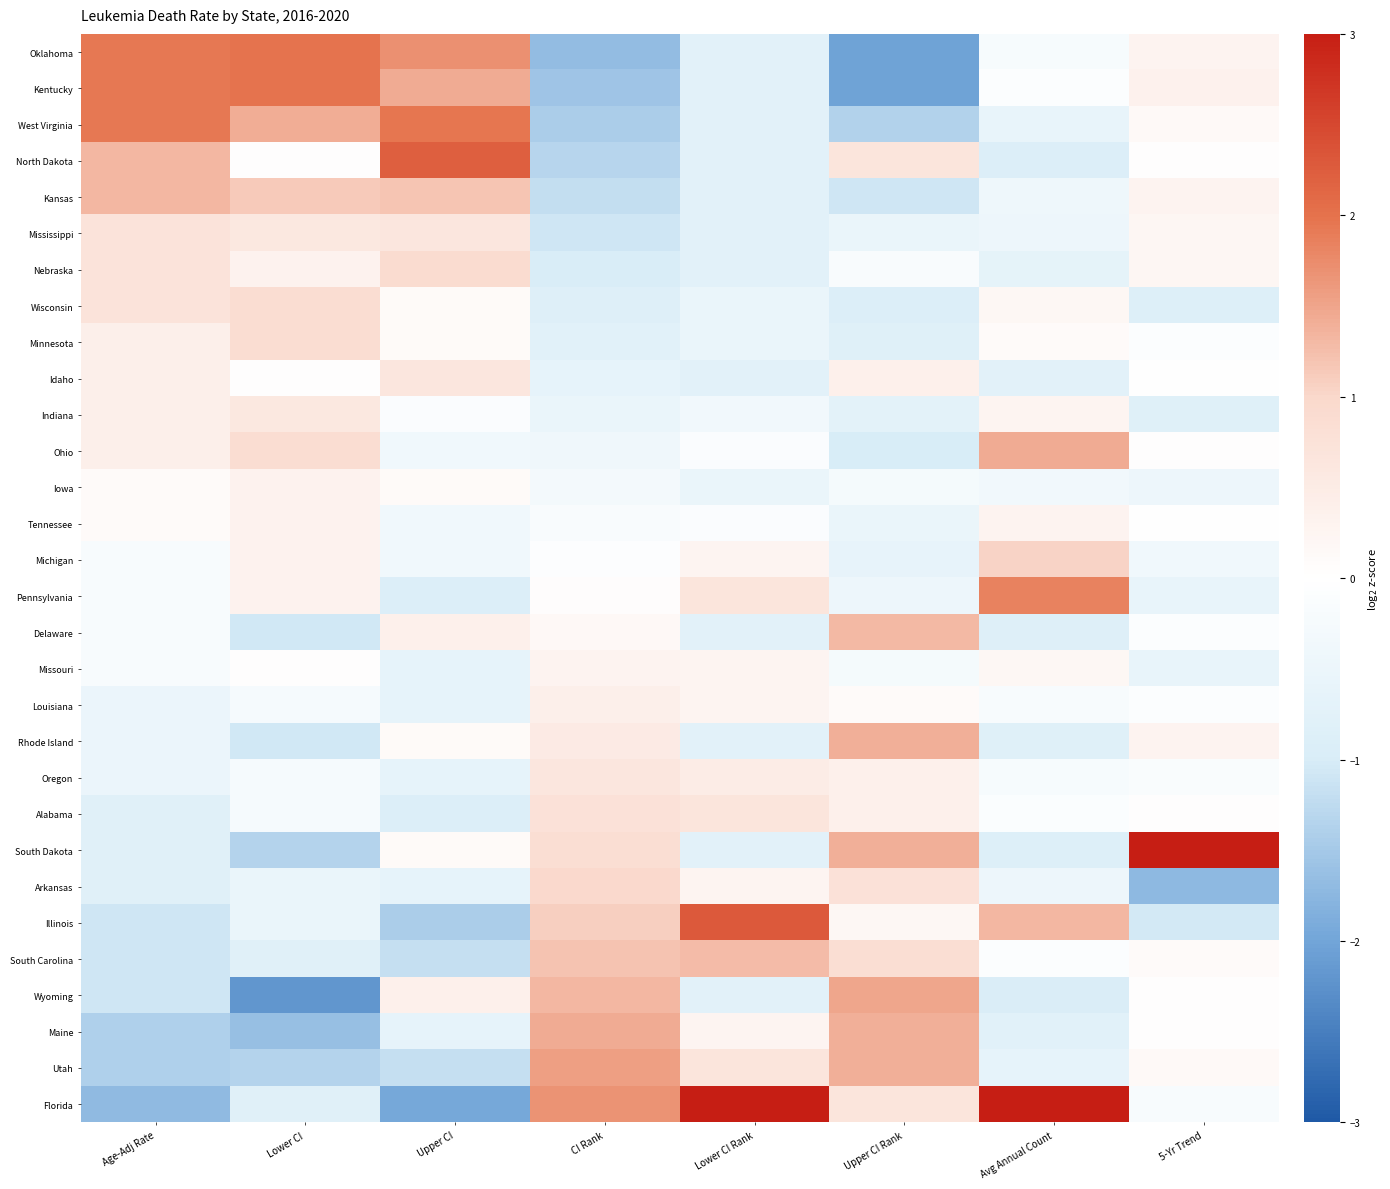

Reading left to right, transcribe all the data shown in this chart.

Oklahoma: Age-Adj Rate=1.9	Lower CI=2.0	Upper CI=1.7	CI Rank=-1.7	Lower CI Rank=-0.7	Upper CI Rank=-2.0	Avg Annual Count=-0.2	5-Yr Trend=0.3
Kentucky: Age-Adj Rate=1.9	Lower CI=2.0	Upper CI=1.4	CI Rank=-1.6	Lower CI Rank=-0.7	Upper CI Rank=-2.0	Avg Annual Count=-0.1	5-Yr Trend=0.3
West Virginia: Age-Adj Rate=1.9	Lower CI=1.4	Upper CI=2.0	CI Rank=-1.4	Lower CI Rank=-0.7	Upper CI Rank=-1.4	Avg Annual Count=-0.6	5-Yr Trend=0.2
North Dakota: Age-Adj Rate=1.3	Lower CI=0.0	Upper CI=2.2	CI Rank=-1.3	Lower CI Rank=-0.7	Upper CI Rank=0.7	Avg Annual Count=-0.9	5-Yr Trend=0.0
Kansas: Age-Adj Rate=1.3	Lower CI=1.1	Upper CI=1.2	CI Rank=-1.2	Lower CI Rank=-0.7	Upper CI Rank=-1.1	Avg Annual Count=-0.4	5-Yr Trend=0.3
Mississippi: Age-Adj Rate=0.7	Lower CI=0.6	Upper CI=0.7	CI Rank=-1.1	Lower CI Rank=-0.7	Upper CI Rank=-0.5	Avg Annual Count=-0.5	5-Yr Trend=0.2
Nebraska: Age-Adj Rate=0.7	Lower CI=0.3	Upper CI=0.9	CI Rank=-1.0	Lower CI Rank=-0.7	Upper CI Rank=-0.2	Avg Annual Count=-0.7	5-Yr Trend=0.2
Wisconsin: Age-Adj Rate=0.7	Lower CI=0.9	Upper CI=0.1	CI Rank=-0.9	Lower CI Rank=-0.5	Upper CI Rank=-0.9	Avg Annual Count=0.2	5-Yr Trend=-0.9
Minnesota: Age-Adj Rate=0.4	Lower CI=0.9	Upper CI=0.1	CI Rank=-0.8	Lower CI Rank=-0.5	Upper CI Rank=-0.8	Avg Annual Count=0.1	5-Yr Trend=-0.1
Idaho: Age-Adj Rate=0.4	Lower CI=0.0	Upper CI=0.7	CI Rank=-0.6	Lower CI Rank=-0.7	Upper CI Rank=0.4	Avg Annual Count=-0.7	5-Yr Trend=-0.0
Indiana: Age-Adj Rate=0.4	Lower CI=0.6	Upper CI=-0.1	CI Rank=-0.5	Lower CI Rank=-0.3	Upper CI Rank=-0.7	Avg Annual Count=0.3	5-Yr Trend=-0.8
Ohio: Age-Adj Rate=0.4	Lower CI=0.9	Upper CI=-0.4	CI Rank=-0.4	Lower CI Rank=-0.1	Upper CI Rank=-1.0	Avg Annual Count=1.5	5-Yr Trend=0.0
Iowa: Age-Adj Rate=0.1	Lower CI=0.3	Upper CI=0.1	CI Rank=-0.3	Lower CI Rank=-0.5	Upper CI Rank=-0.3	Avg Annual Count=-0.4	5-Yr Trend=-0.4
Tennessee: Age-Adj Rate=0.1	Lower CI=0.3	Upper CI=-0.4	CI Rank=-0.2	Lower CI Rank=-0.1	Upper CI Rank=-0.5	Avg Annual Count=0.3	5-Yr Trend=-0.0
Michigan: Age-Adj Rate=-0.2	Lower CI=0.3	Upper CI=-0.4	CI Rank=-0.1	Lower CI Rank=0.3	Upper CI Rank=-0.6	Avg Annual Count=1.0	5-Yr Trend=-0.4
Pennsylvania: Age-Adj Rate=-0.2	Lower CI=0.3	Upper CI=-0.9	CI Rank=0.1	Lower CI Rank=0.7	Upper CI Rank=-0.4	Avg Annual Count=1.8	5-Yr Trend=-0.6
Delaware: Age-Adj Rate=-0.2	Lower CI=-1.1	Upper CI=0.4	CI Rank=0.2	Lower CI Rank=-0.7	Upper CI Rank=1.3	Avg Annual Count=-0.9	5-Yr Trend=-0.1
Missouri: Age-Adj Rate=-0.2	Lower CI=0.0	Upper CI=-0.7	CI Rank=0.3	Lower CI Rank=0.3	Upper CI Rank=-0.3	Avg Annual Count=0.2	5-Yr Trend=-0.6
Louisiana: Age-Adj Rate=-0.5	Lower CI=-0.2	Upper CI=-0.7	CI Rank=0.4	Lower CI Rank=0.3	Upper CI Rank=0.1	Avg Annual Count=-0.2	5-Yr Trend=-0.1
Rhode Island: Age-Adj Rate=-0.5	Lower CI=-1.1	Upper CI=0.1	CI Rank=0.5	Lower CI Rank=-0.7	Upper CI Rank=1.4	Avg Annual Count=-0.8	5-Yr Trend=0.3
Oregon: Age-Adj Rate=-0.5	Lower CI=-0.2	Upper CI=-0.7	CI Rank=0.6	Lower CI Rank=0.5	Upper CI Rank=0.4	Avg Annual Count=-0.2	5-Yr Trend=-0.1
Alabama: Age-Adj Rate=-0.8	Lower CI=-0.2	Upper CI=-0.9	CI Rank=0.8	Lower CI Rank=0.7	Upper CI Rank=0.4	Avg Annual Count=-0.1	5-Yr Trend=0.0
South Dakota: Age-Adj Rate=-0.8	Lower CI=-1.4	Upper CI=0.1	CI Rank=0.9	Lower CI Rank=-0.7	Upper CI Rank=1.4	Avg Annual Count=-0.9	5-Yr Trend=4.8
Arkansas: Age-Adj Rate=-0.8	Lower CI=-0.5	Upper CI=-0.7	CI Rank=1.0	Lower CI Rank=0.3	Upper CI Rank=0.8	Avg Annual Count=-0.5	5-Yr Trend=-1.7
Illinois: Age-Adj Rate=-1.1	Lower CI=-0.5	Upper CI=-1.4	CI Rank=1.1	Lower CI Rank=2.3	Upper CI Rank=0.2	Avg Annual Count=1.3	5-Yr Trend=-1.1
South Carolina: Age-Adj Rate=-1.1	Lower CI=-0.8	Upper CI=-1.2	CI Rank=1.2	Lower CI Rank=1.3	Upper CI Rank=0.8	Avg Annual Count=-0.1	5-Yr Trend=0.1
Wyoming: Age-Adj Rate=-1.1	Lower CI=-2.2	Upper CI=0.4	CI Rank=1.3	Lower CI Rank=-0.7	Upper CI Rank=1.5	Avg Annual Count=-1.0	5-Yr Trend=0.0
Maine: Age-Adj Rate=-1.4	Lower CI=-1.6	Upper CI=-0.7	CI Rank=1.4	Lower CI Rank=0.3	Upper CI Rank=1.4	Avg Annual Count=-0.8	5-Yr Trend=0.0
Utah: Age-Adj Rate=-1.4	Lower CI=-1.4	Upper CI=-1.2	CI Rank=1.6	Lower CI Rank=0.7	Upper CI Rank=1.4	Avg Annual Count=-0.7	5-Yr Trend=0.2
Florida: Age-Adj Rate=-1.7	Lower CI=-0.8	Upper CI=-2.0	CI Rank=1.7	Lower CI Rank=3.7	Upper CI Rank=0.7	Avg Annual Count=3.8	5-Yr Trend=-0.2